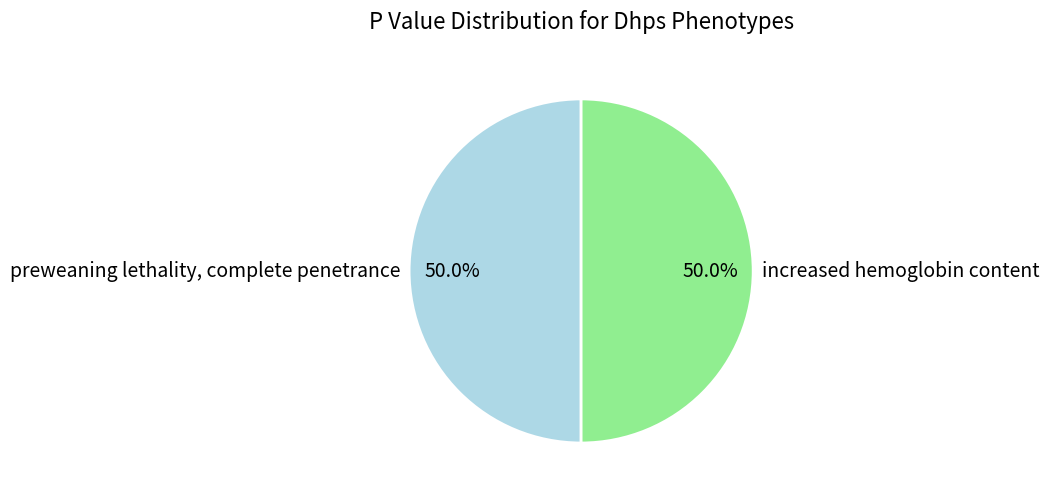

Approximately how many times larger is the value at preweaning lethality, complete penetrance compared to increased hemoglobin content?

1.0